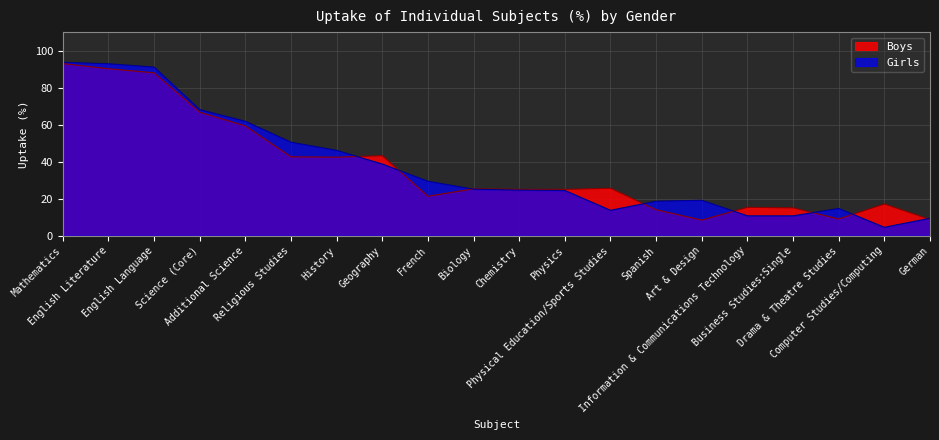

Does the chart have visible grid lines?

Yes